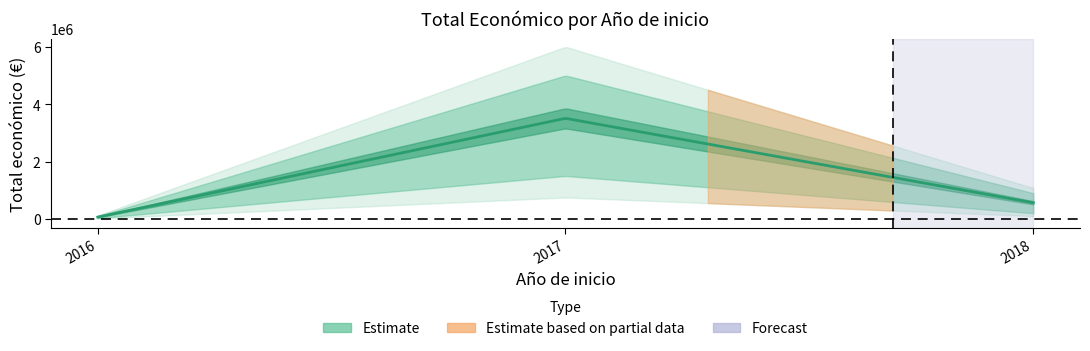

What is the sum of the values at 2016 and 2018?

571835